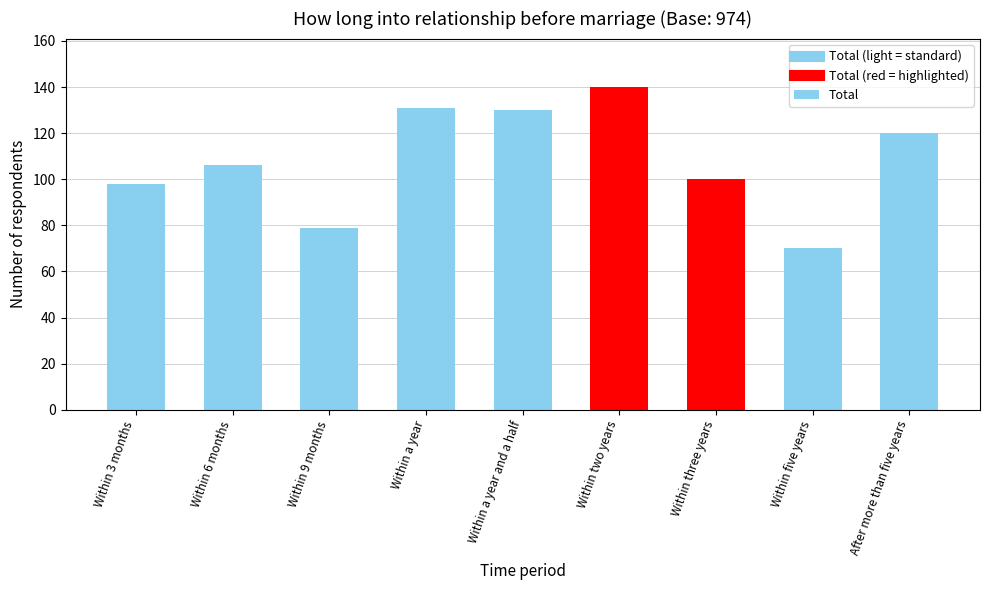

What is the maximum value shown in the chart?

140